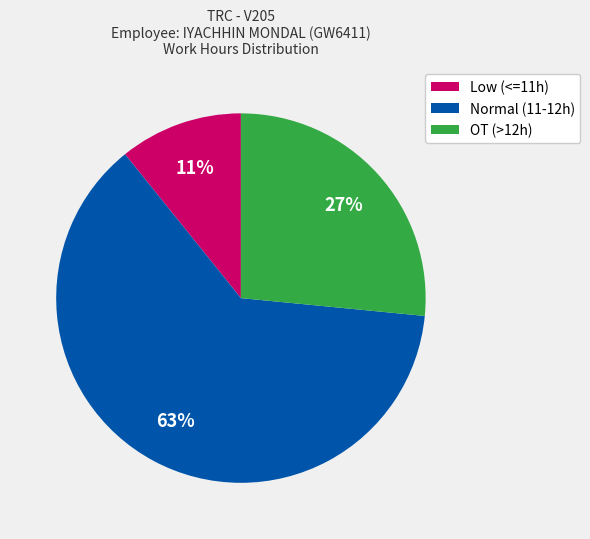

How many slices are in this pie chart?

3